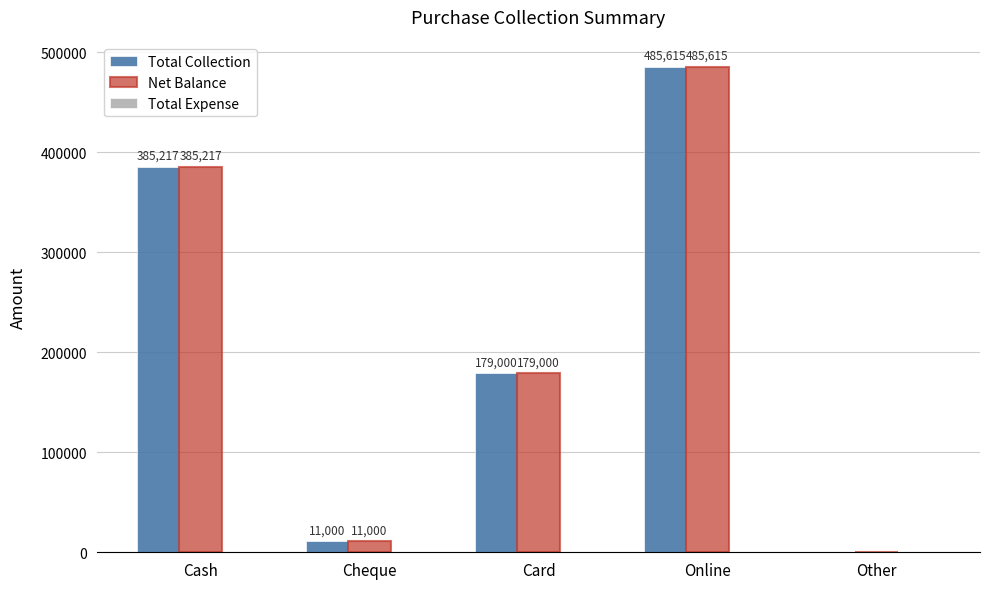

At which label does Total Collection reach its peak?

Online